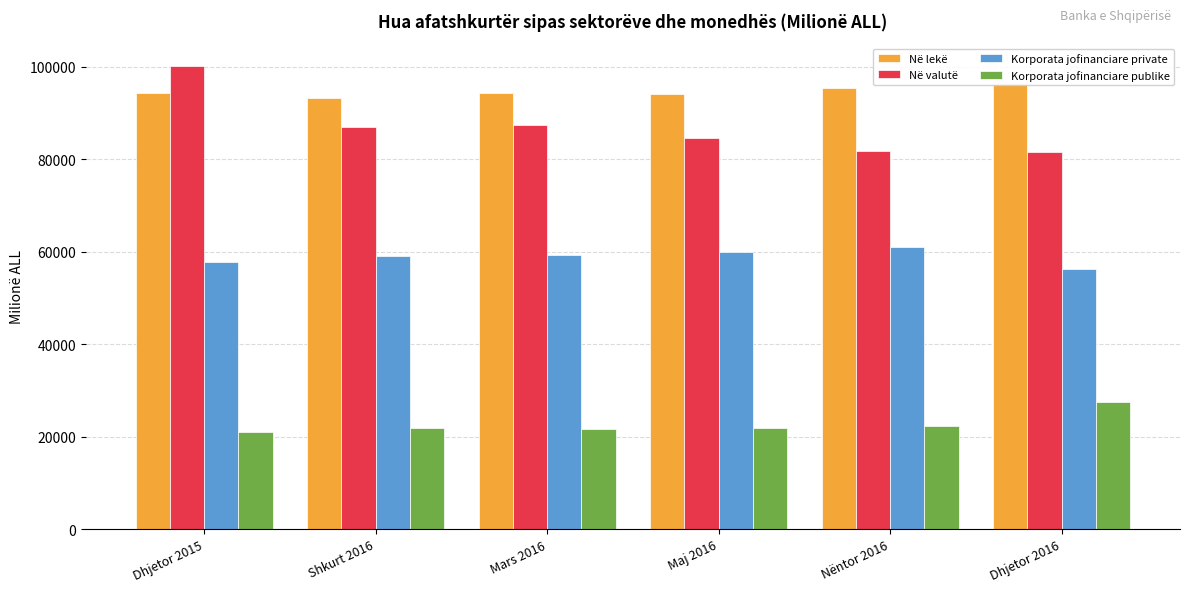

What is the total value across all series at Dhjetor 2015?

273147.9